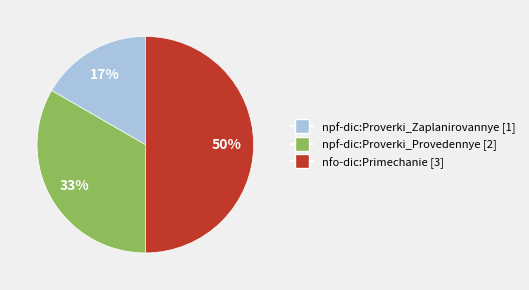

Count the number of slices in the pie.

3